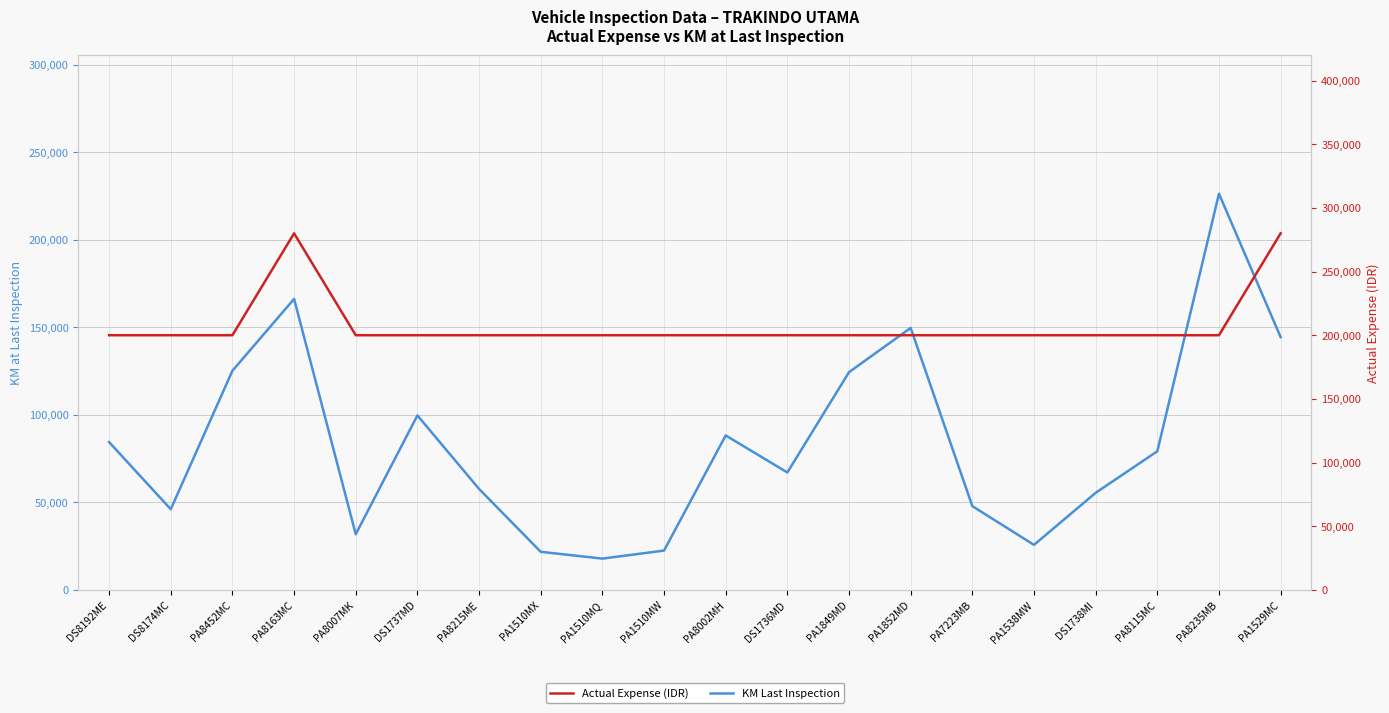

Which category has the highest value across all series?

PA8163MC